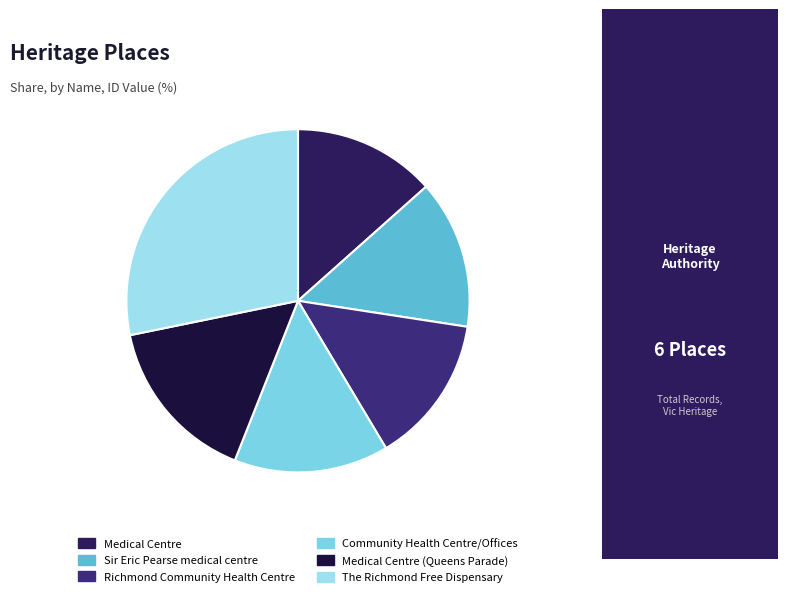

Which slice is the smallest?

Medical Centre